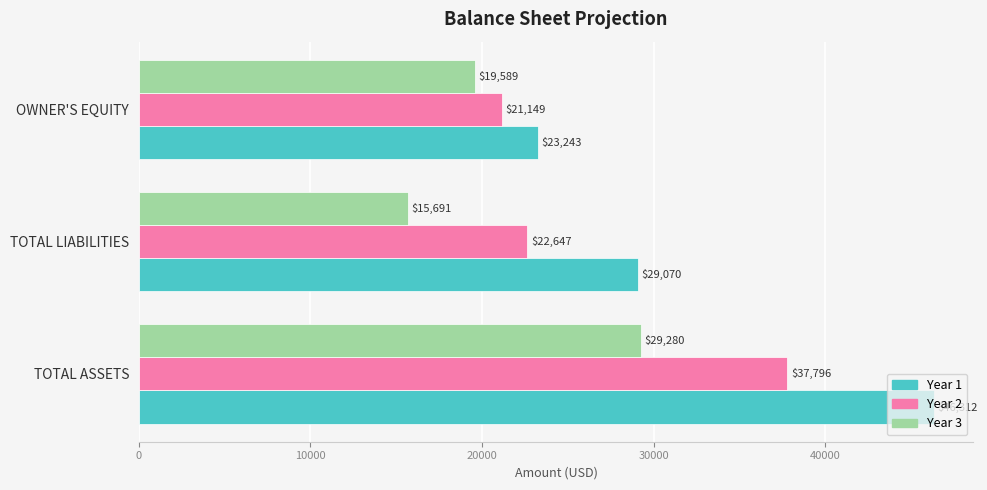

Which series has the widest spread of values?

Year 1